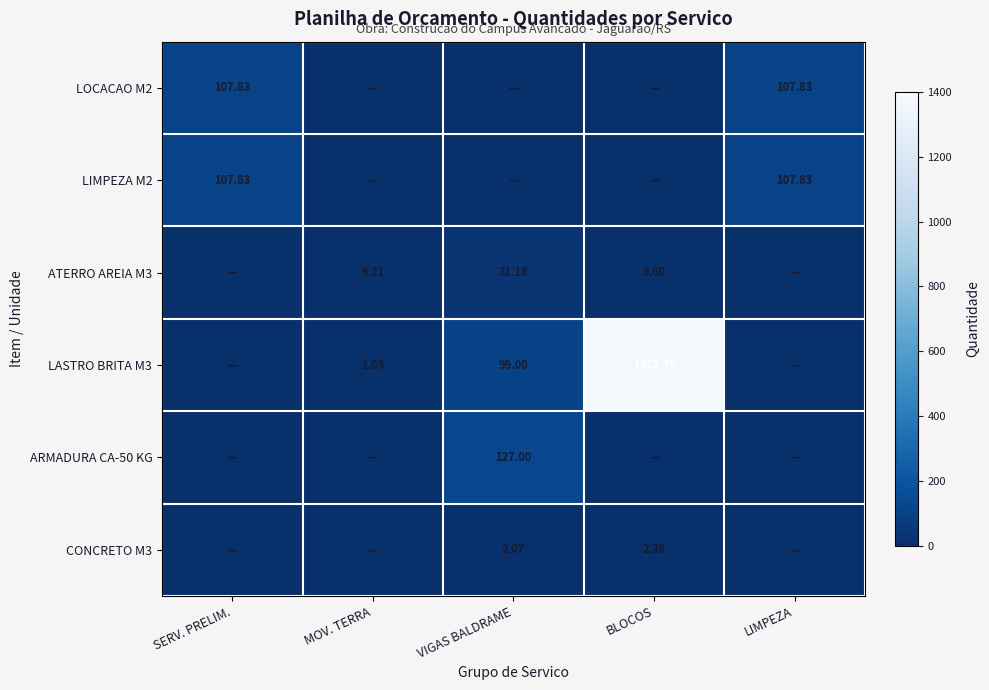

What is the difference between the highest and lowest values at BLOCOS?

1377.8